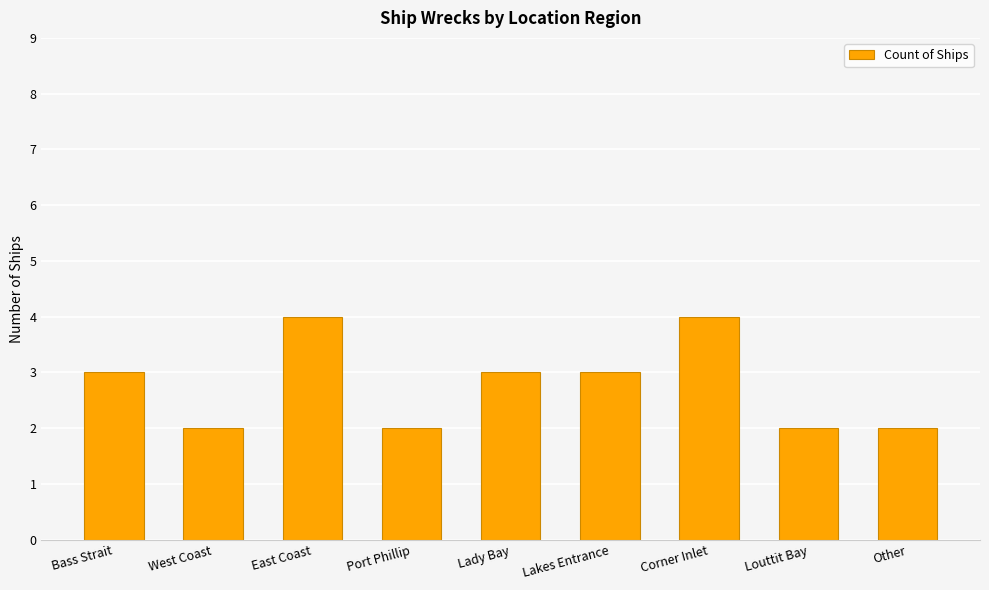

The chart shows a value of 5 at Lakes Entrance. True or false?

False